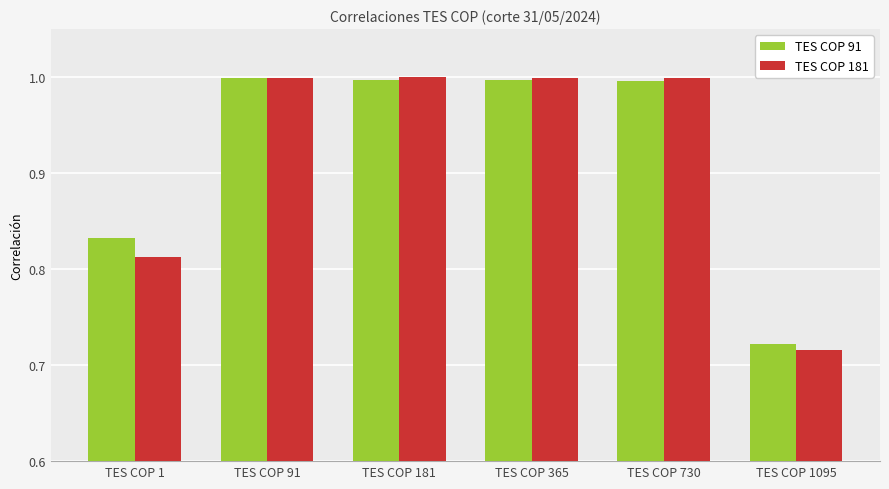

What is the difference between the second highest and minimum values in the TES COP 181 series?

0.3